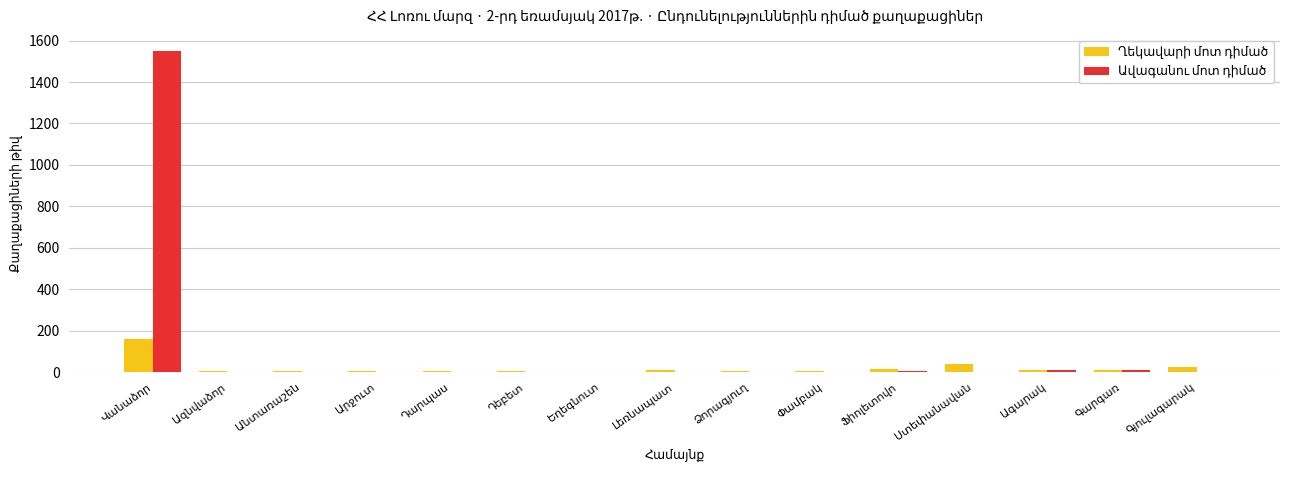

Rank the series by their average value, from lowest to highest.

Ղեկավարի մոտ դիմած, Ավագանու մոտ դիմած